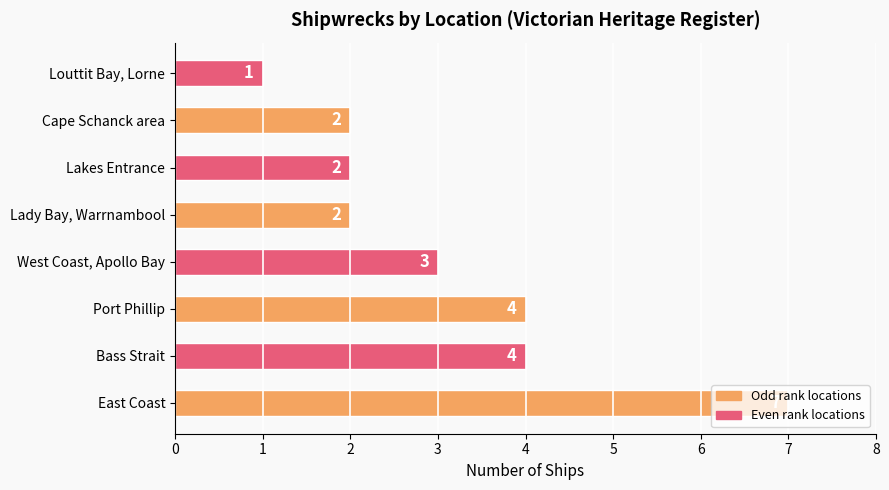

Which category has the highest value across all series?

East Coast